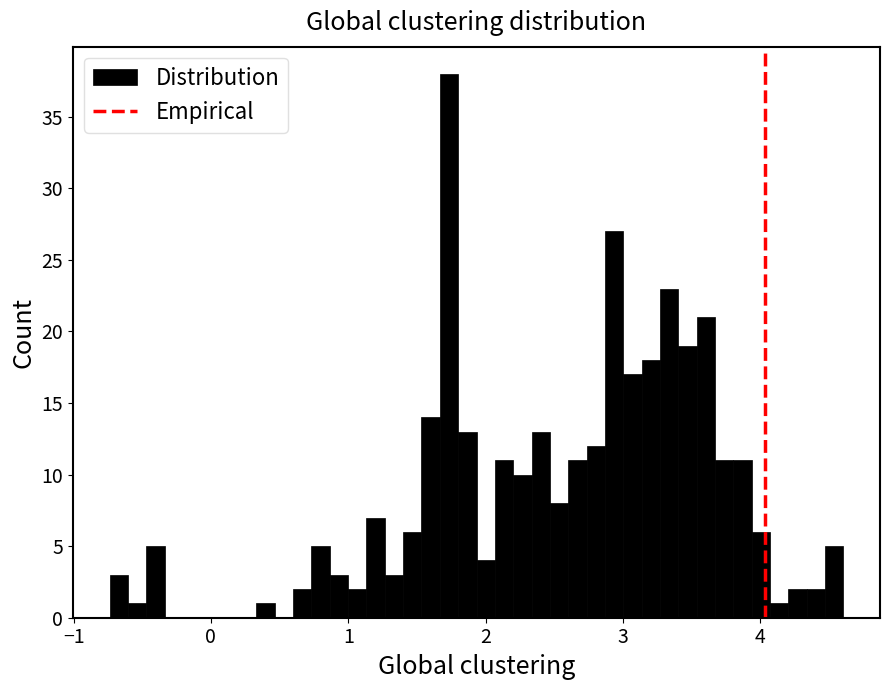

Around what value on the x-axis is the tallest bar? Give the approximate position of its centre, as read against the axis.

1.7